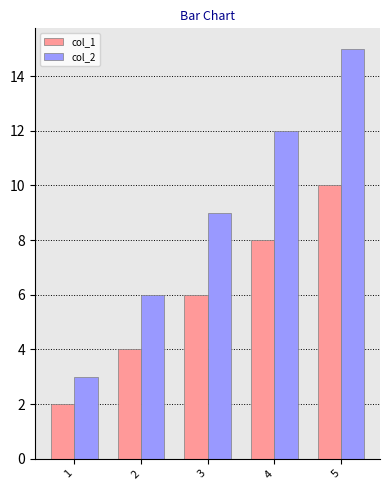

Reading right to left, extract all data points from this chart.

col_1: 5=10	4=8	3=6	2=4	1=2
col_2: 5=15	4=12	3=9	2=6	1=3